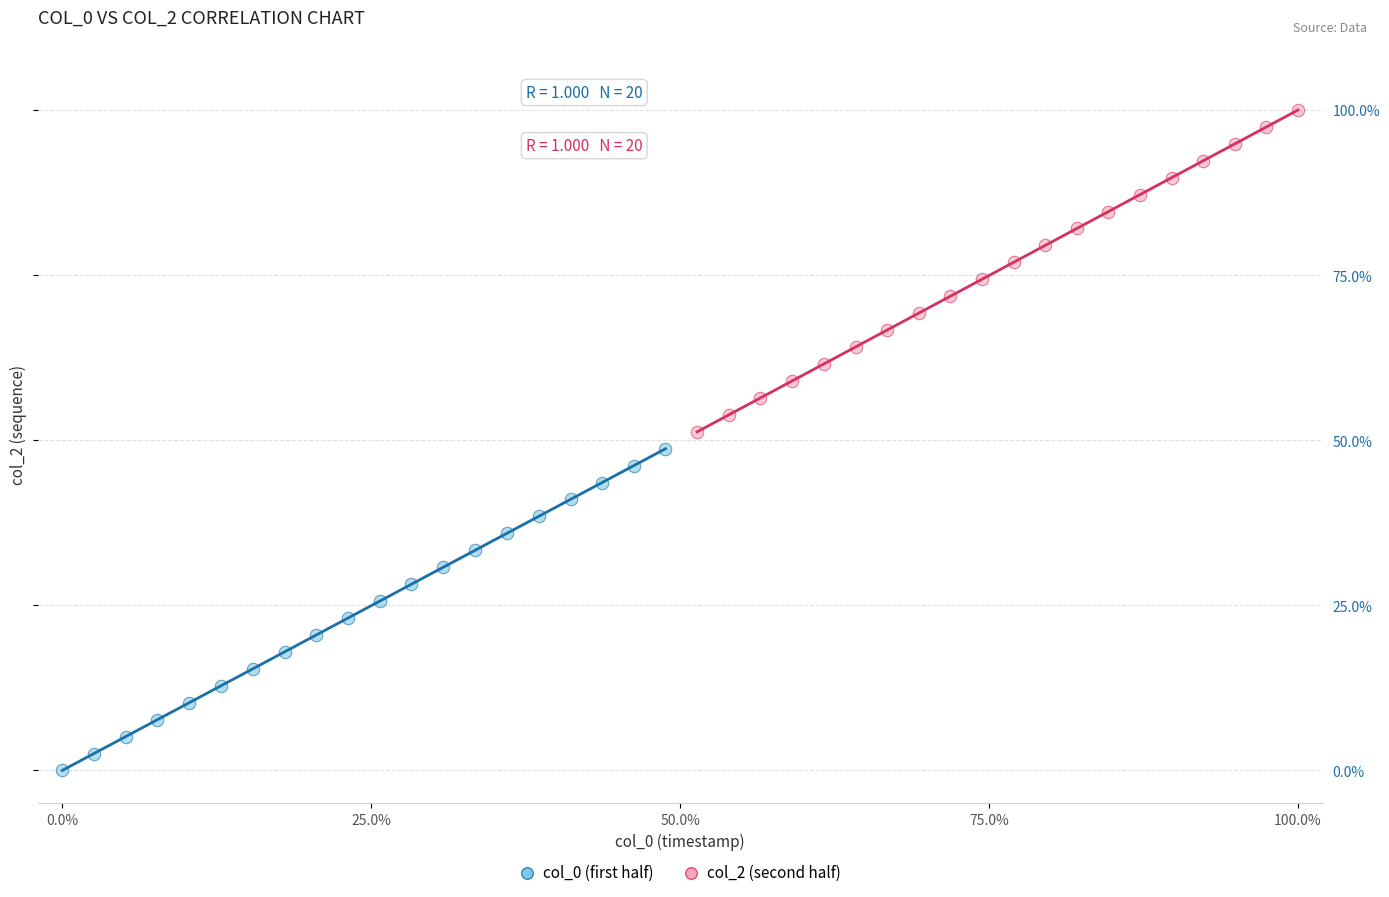

Which series contains the lowest Y value?

col_0 (first half)